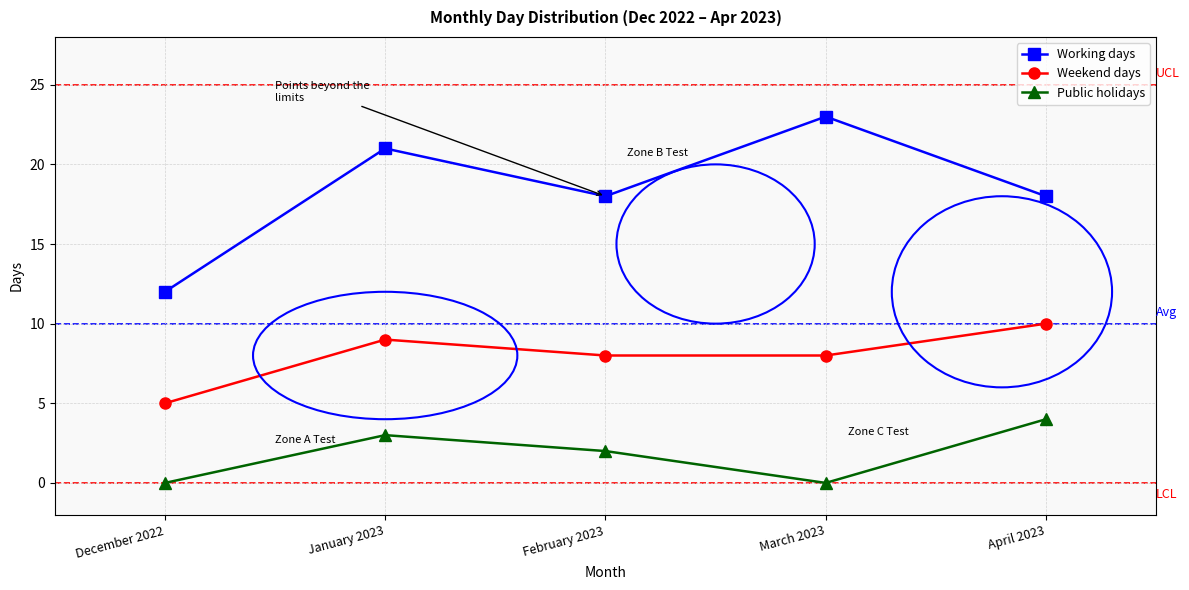

Read the Working days value at February 2023.

18